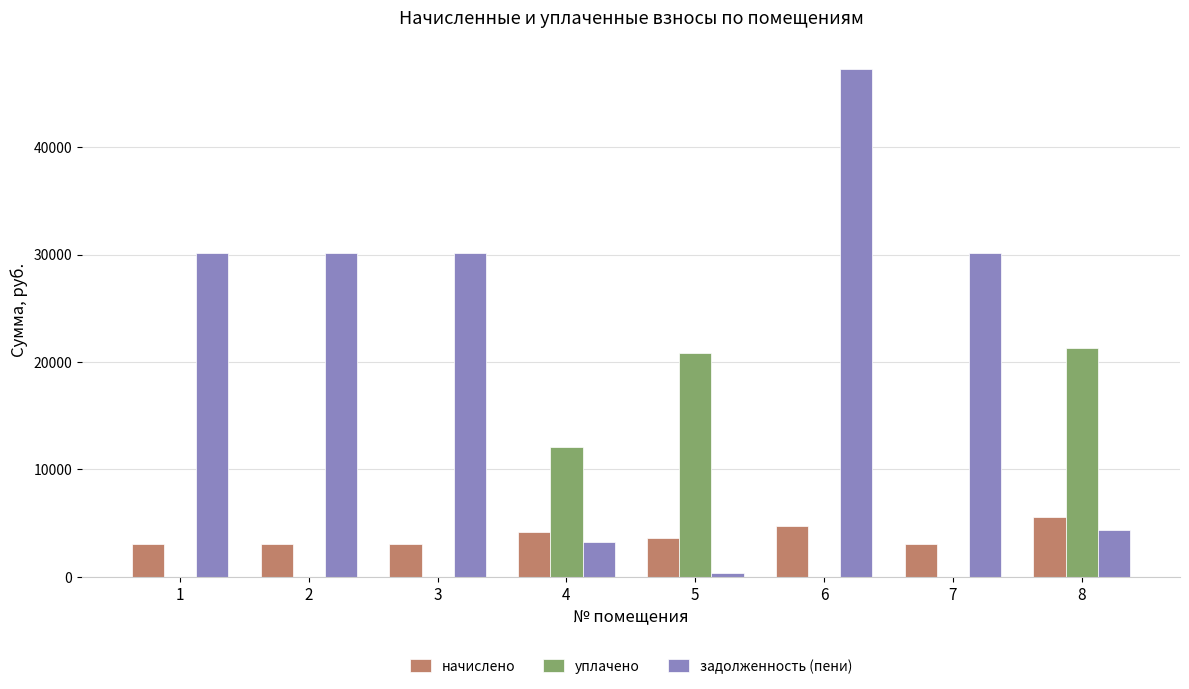

Are the bars grouped side by side (vs. stacked)?

Yes